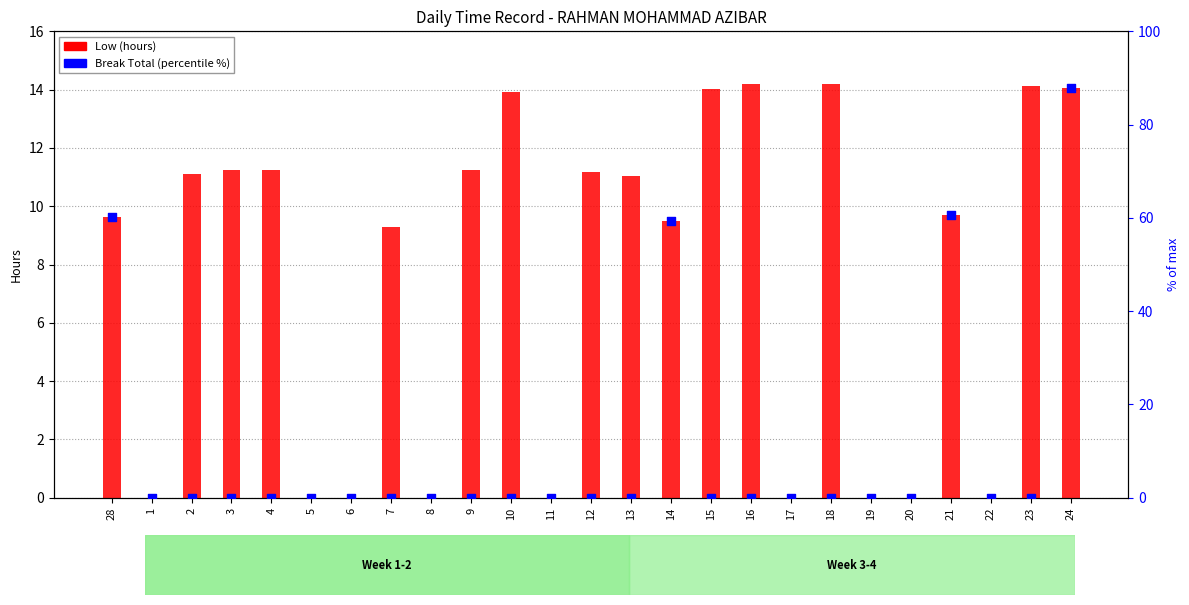

At how many categories does at least one series exceed 68?

1